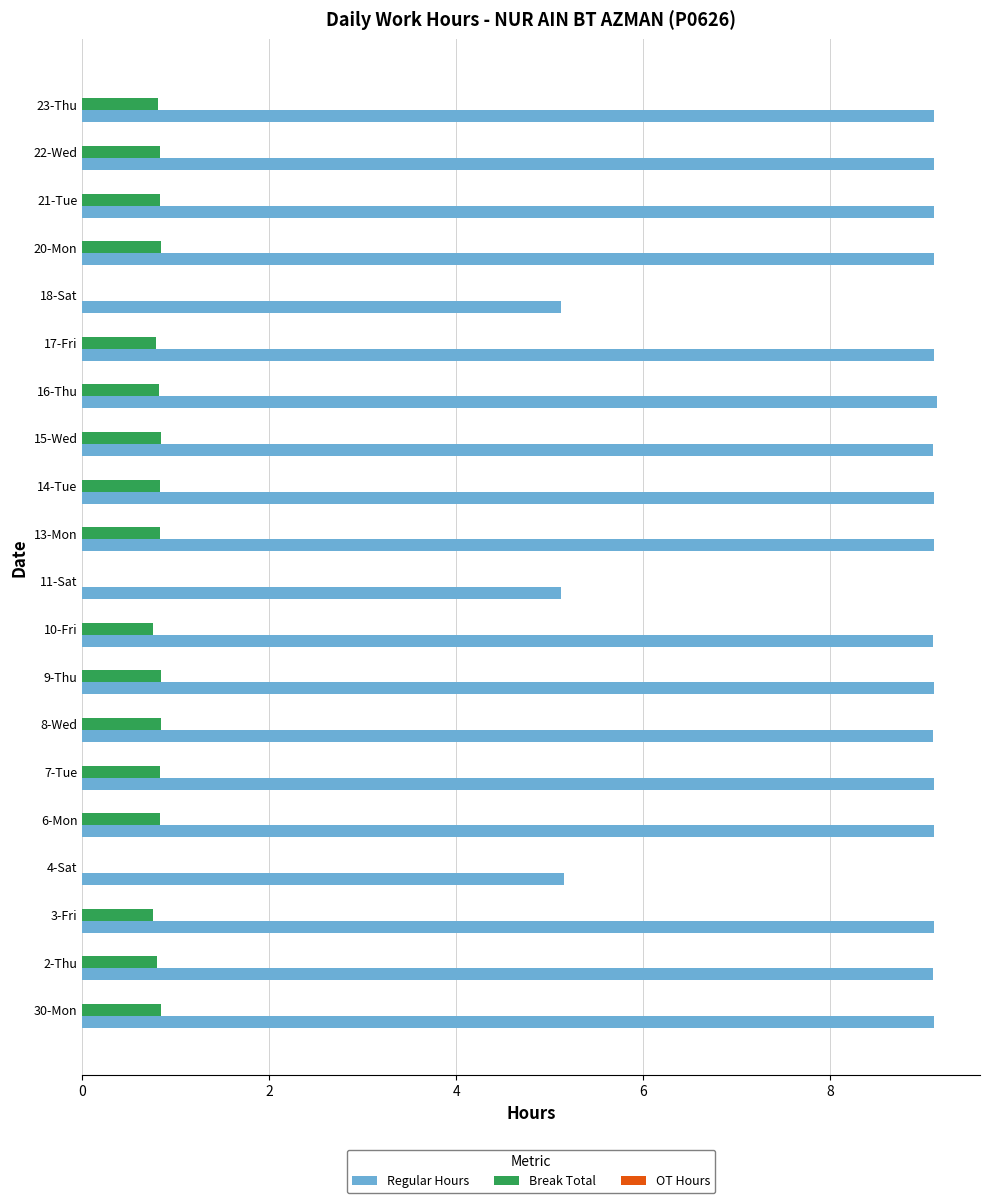

What is the highest value of the Break Total series?

0.8